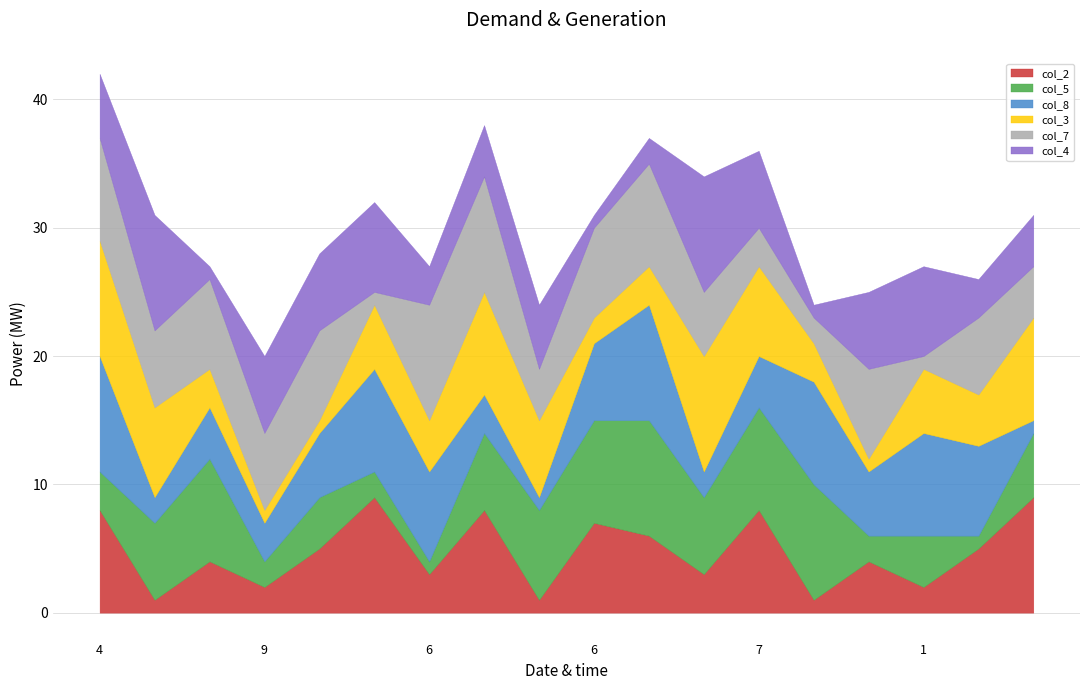

Rank the series at 7 from lowest to highest value.

col_7, col_8, col_4, col_3, col_2, col_5